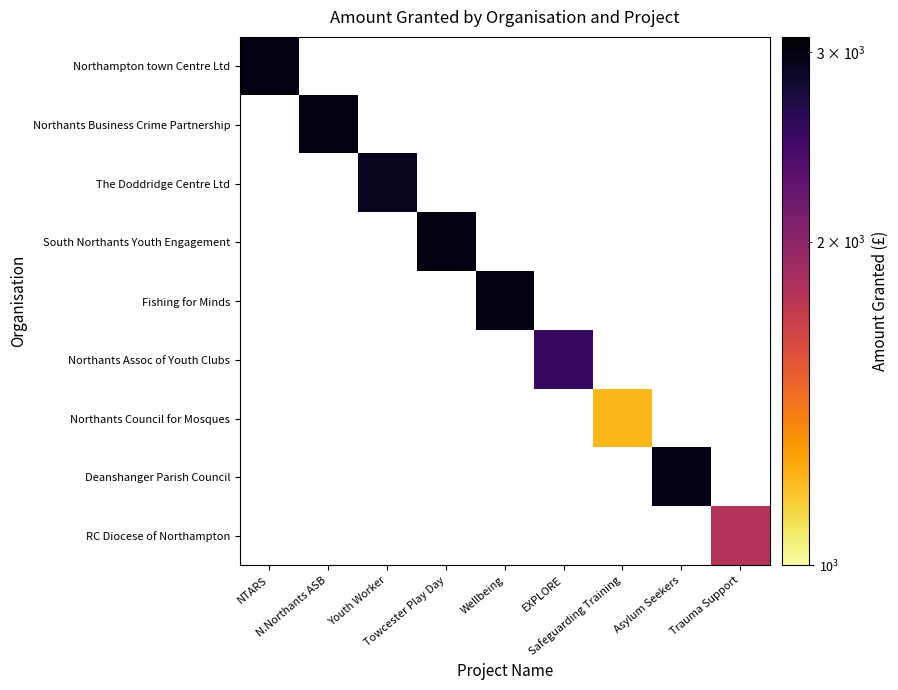

At how many categories does at least one series exceed 1220?

8